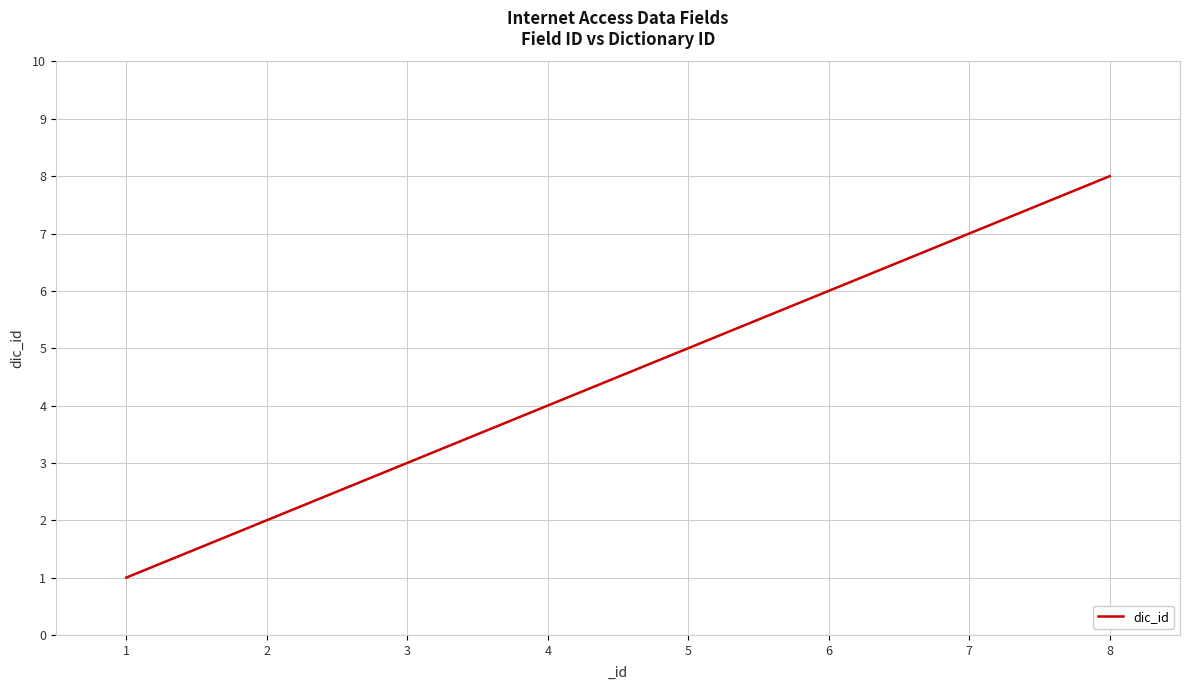

What is the ratio of the value at 6 to the value at 3?

2.0